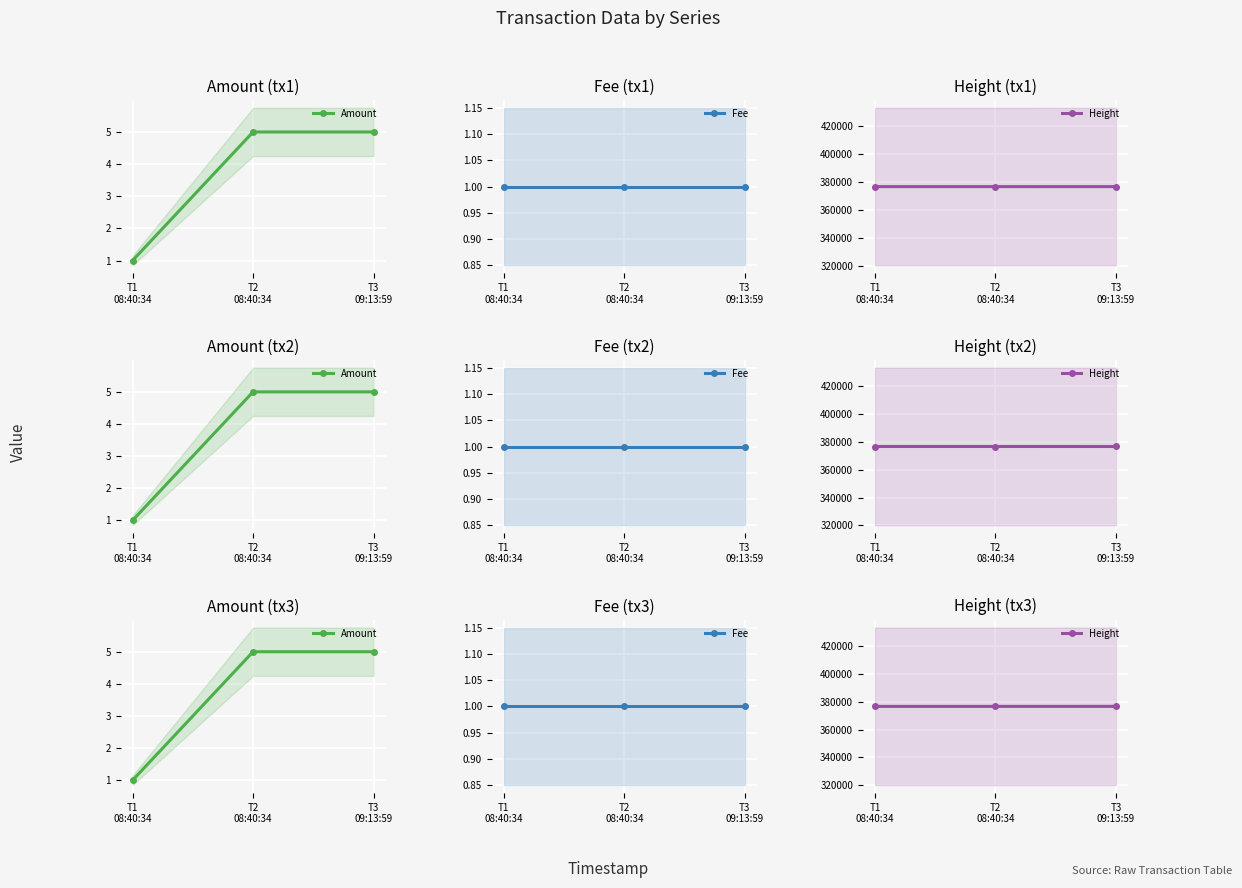

Which series has the largest total across all categories?

Height